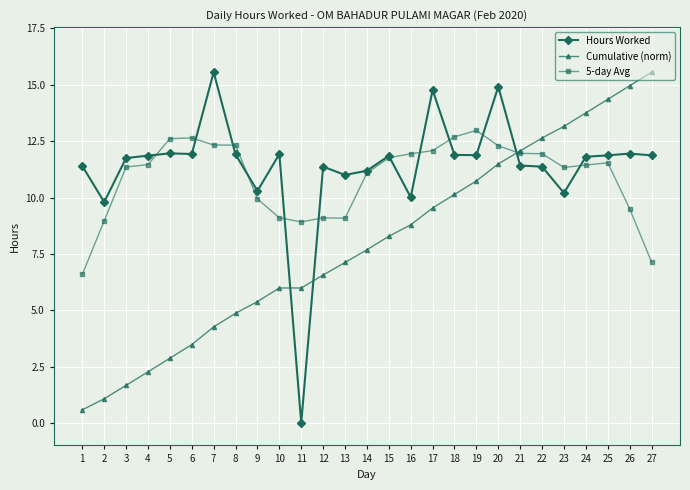

What is the sum of the Cumulative (norm) values at 11 and 16?

14.8